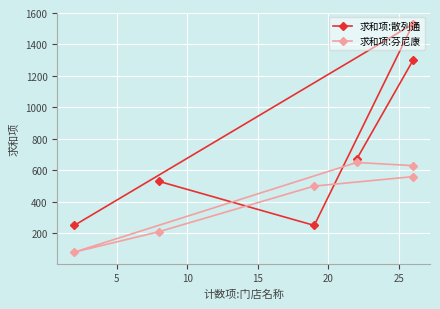

How many lines are shown in the chart?

2